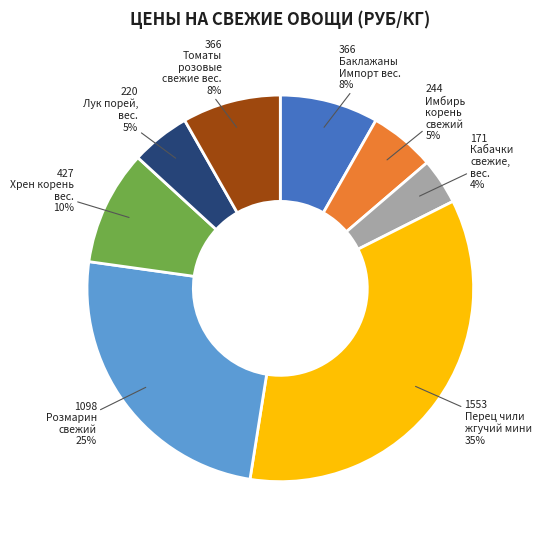

How many segments does this pie chart have?

8